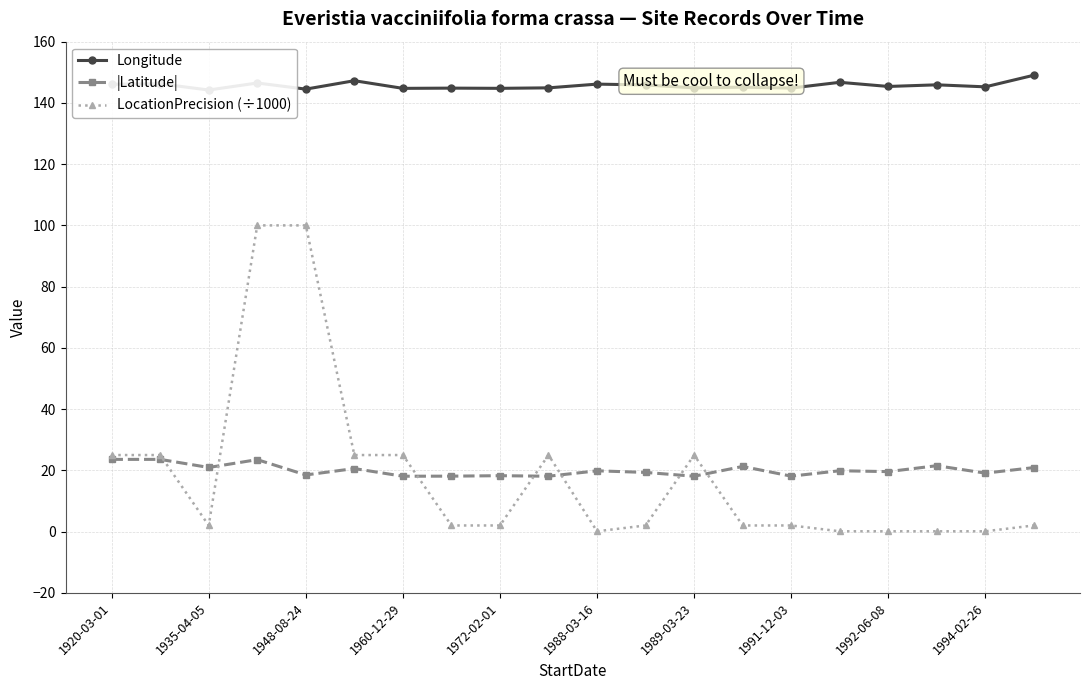

Is it true that |Latitude| equals 18.1 at 1989-03-23?

True